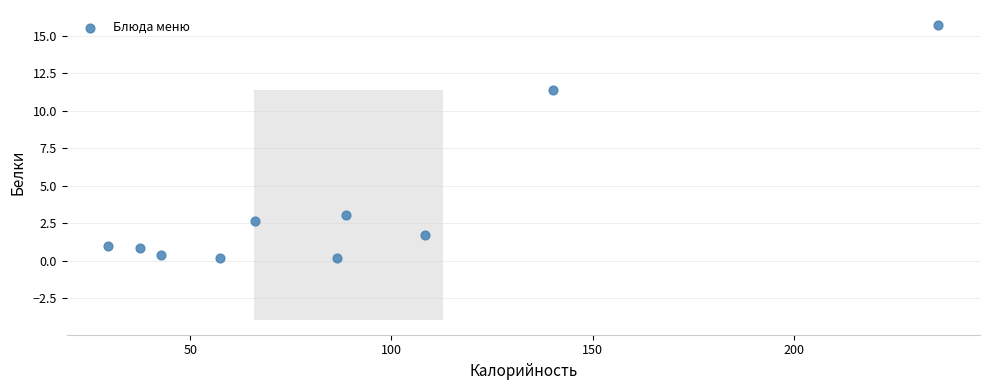

What Y value in the scatter plot is closest to 7?

3.0